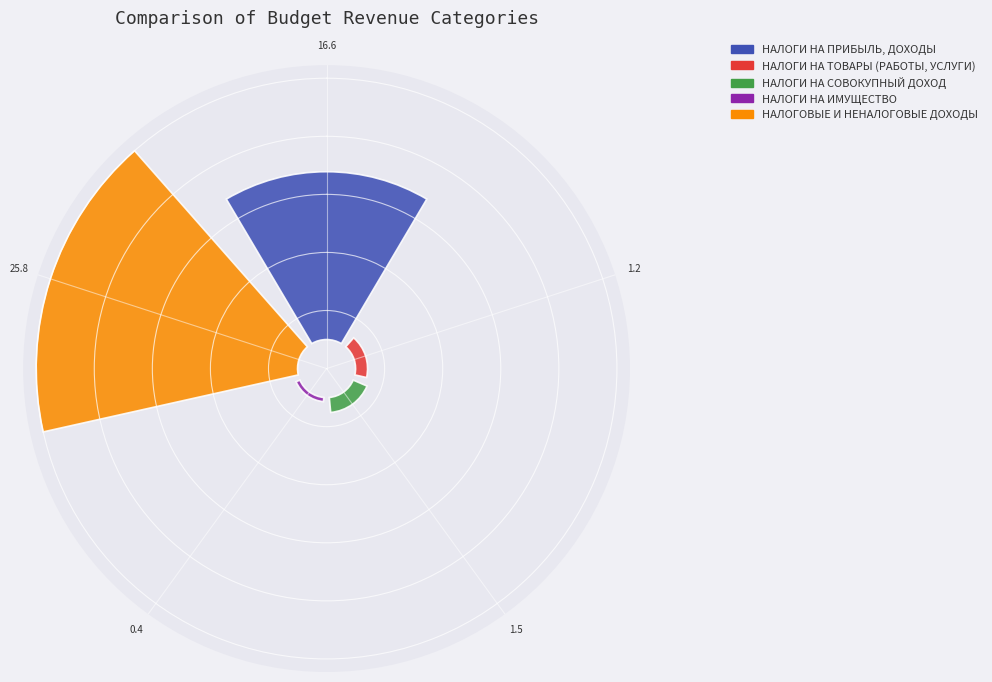

What percentage is NOT represented by 25.8?

43.2%